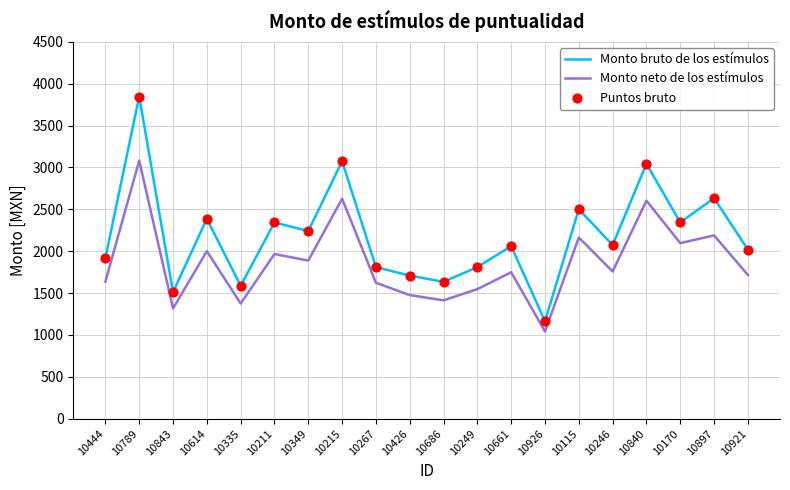

At how many categories does at least one series exceed 1788?

15